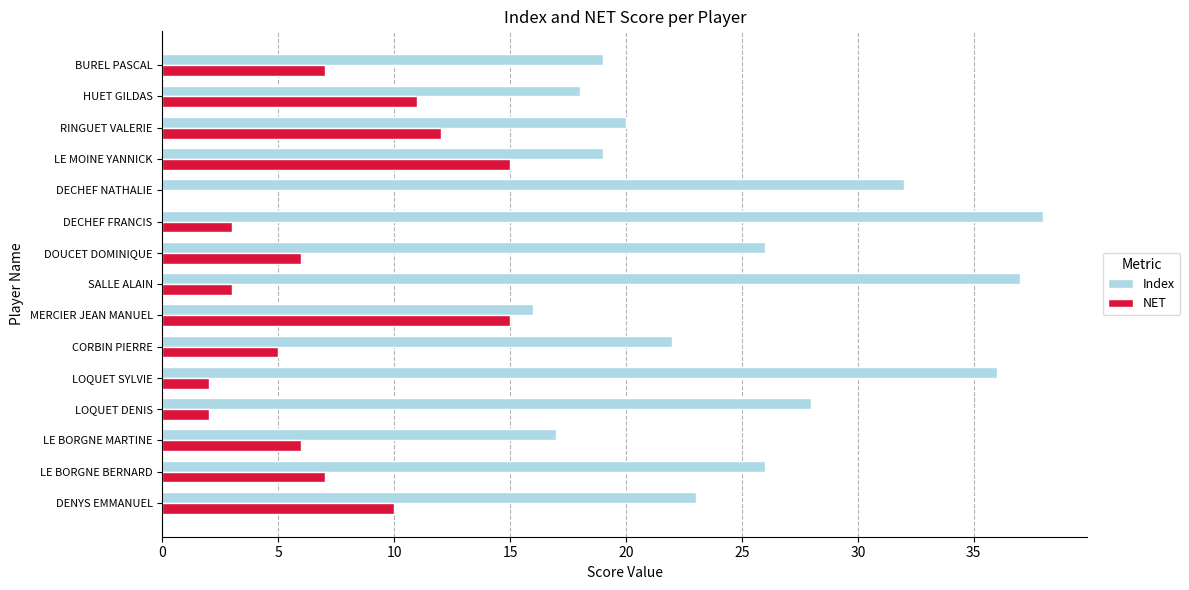

What is the greatest value displayed?

38